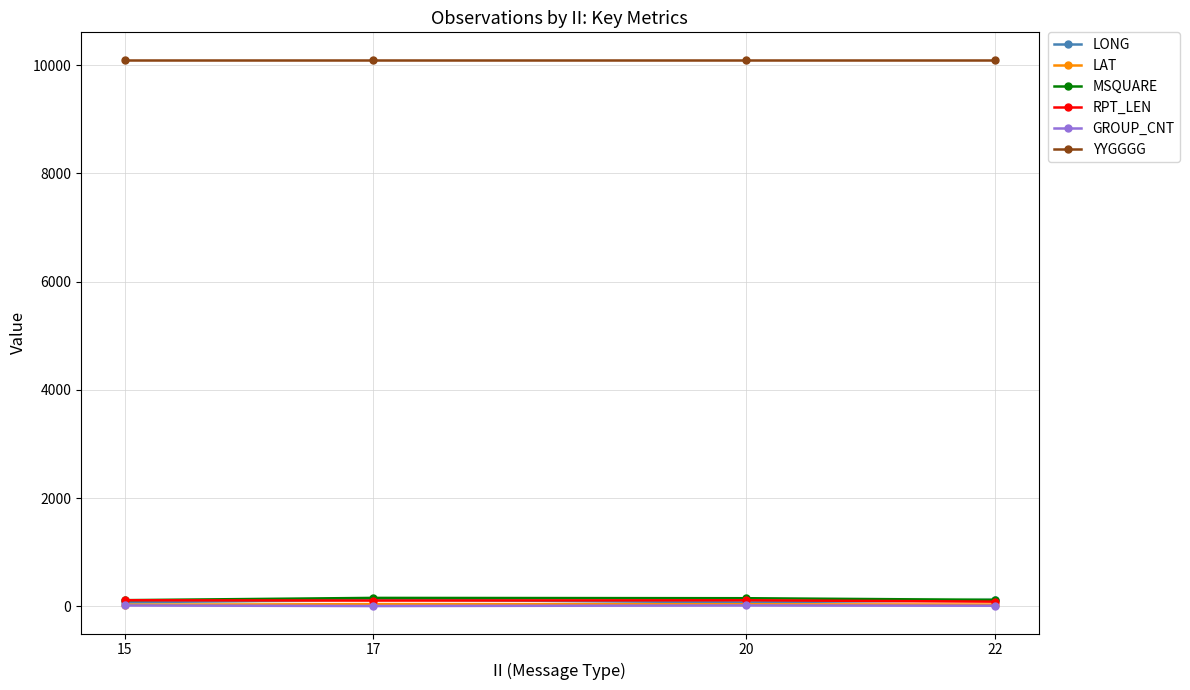

True or false: GROUP_CNT has more than 1 interior local peaks.

False